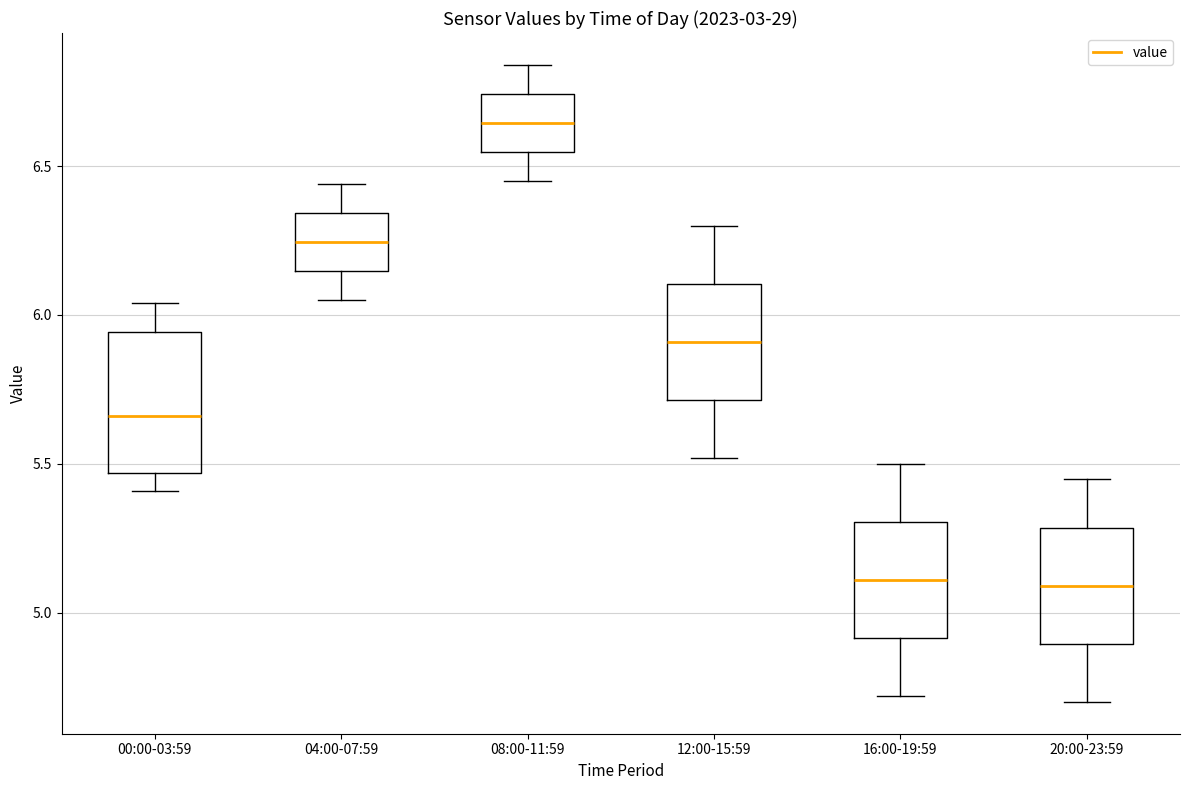

Reading left to right, read every box against the y-axis: the position of its median line, the range the box covers, and the ends of its whiskers. The values are not printed on the chart, so give them approximately, as read against the axis.

00:00-03:59: median 5.65, box 5.45 to 5.95, whiskers 5.40 to 6.05
04:00-07:59: median 6.25, box 6.15 to 6.35, whiskers 6.05 to 6.45
08:00-11:59: median 6.65, box 6.55 to 6.75, whiskers 6.45 to 6.85
12:00-15:59: median 5.90, box 5.70 to 6.10, whiskers 5.50 to 6.30
16:00-19:59: median 5.10, box 4.90 to 5.30, whiskers 4.70 to 5.50
20:00-23:59: median 5.10, box 4.90 to 5.30, whiskers 4.70 to 5.45